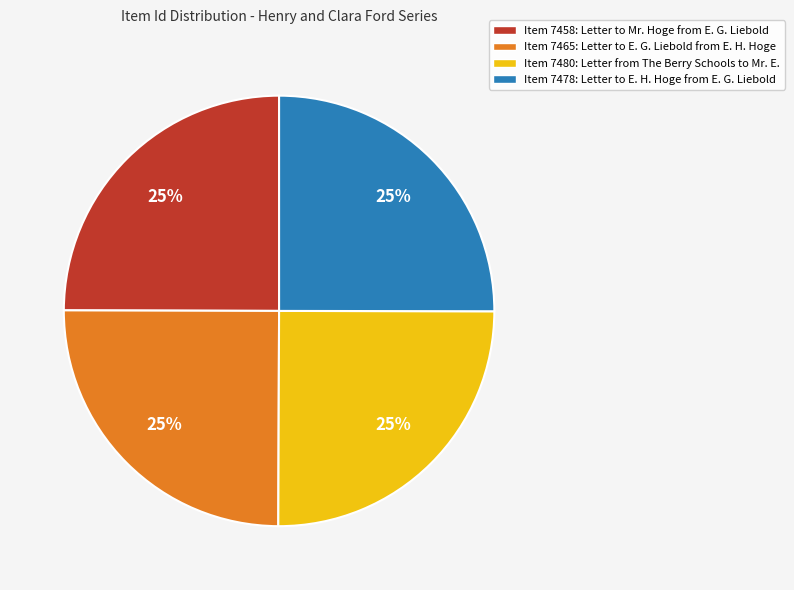

Is there a majority slice in this chart?

No